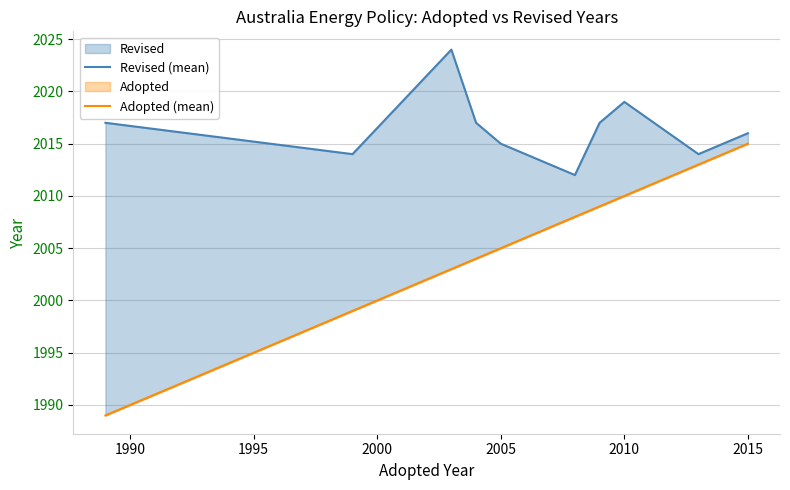

What is the average value of the Revised (mean) series?

2017